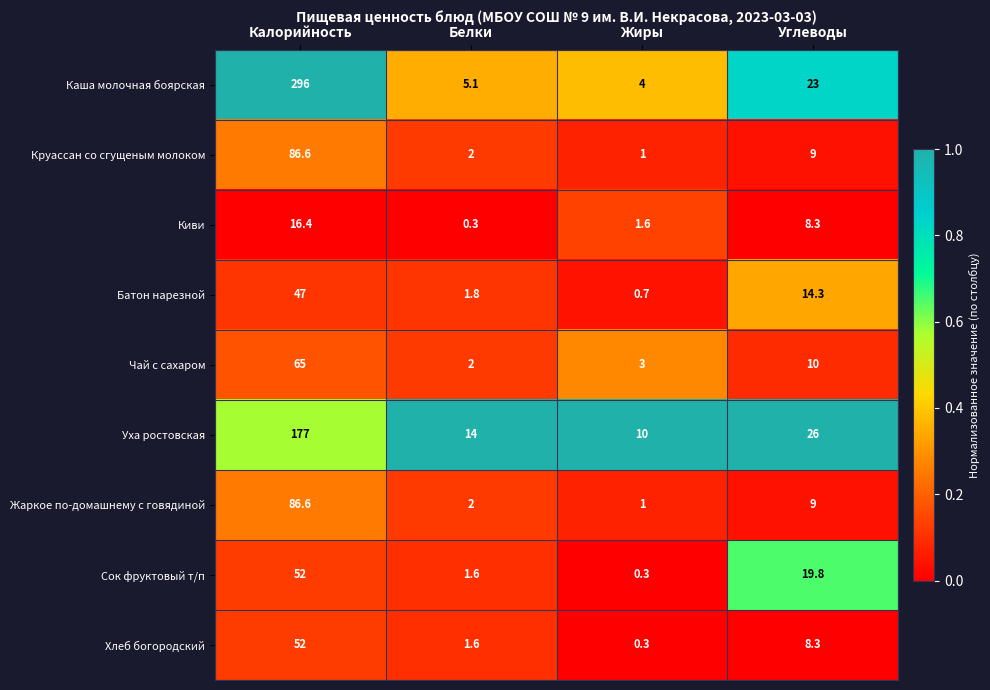

Rank the categories by Чай с сахаром value from highest to lowest.

Калорийность, Углеводы, Жиры, Белки